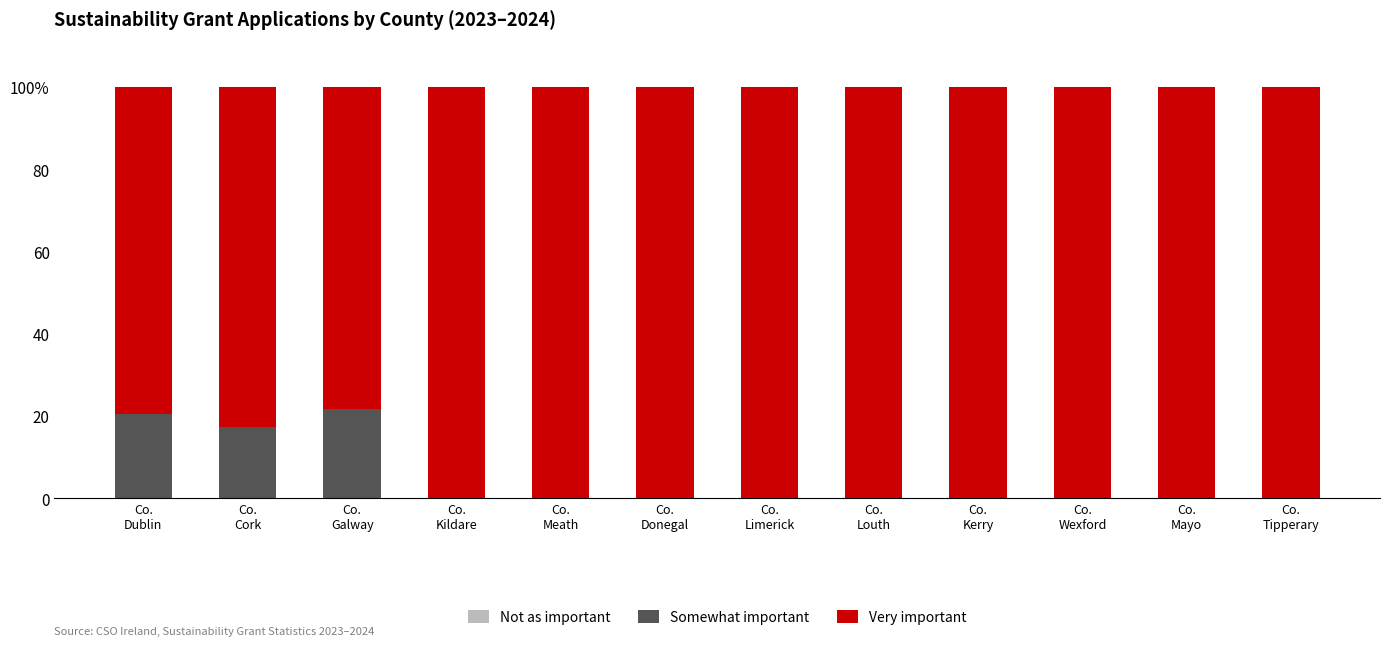

Does the chart contain stacked bars?

Yes